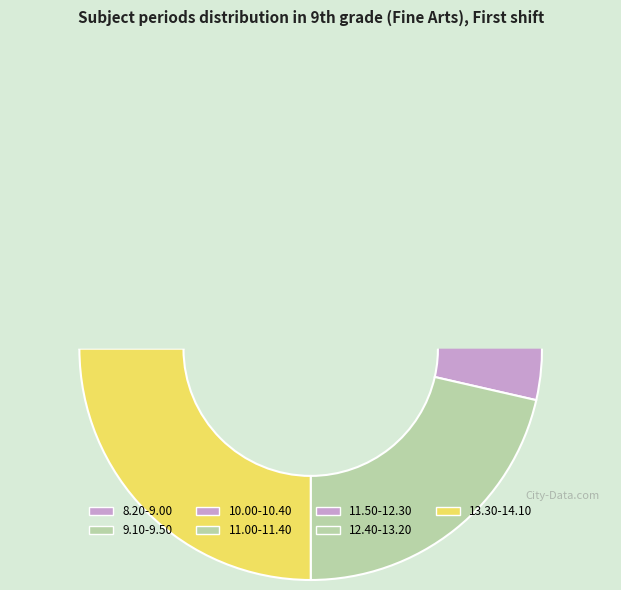

Which slice is the largest?

13.30-14.10